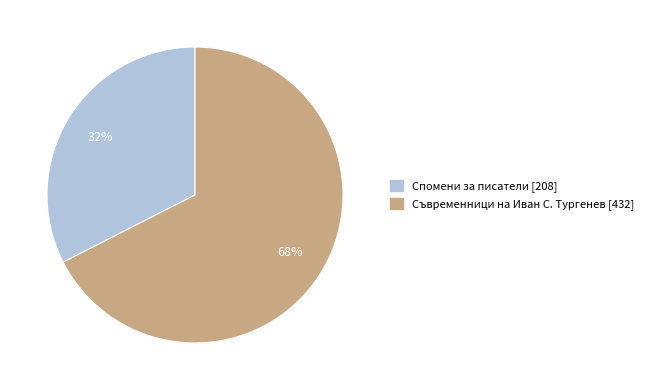

To the nearest percent, what is the average slice percentage?

50%